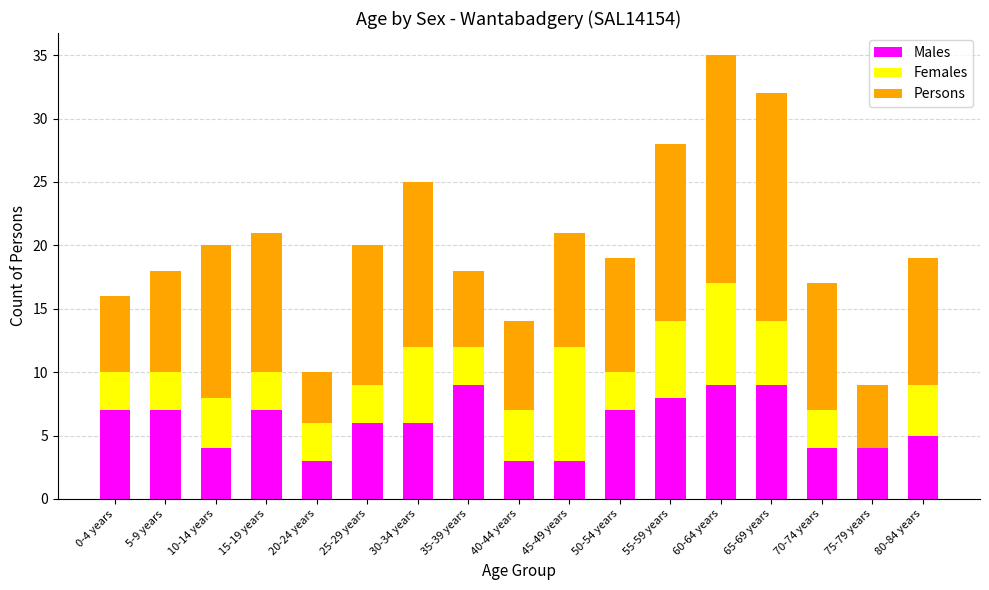

Is it true that Males equals 6 at 60-64 years?

False